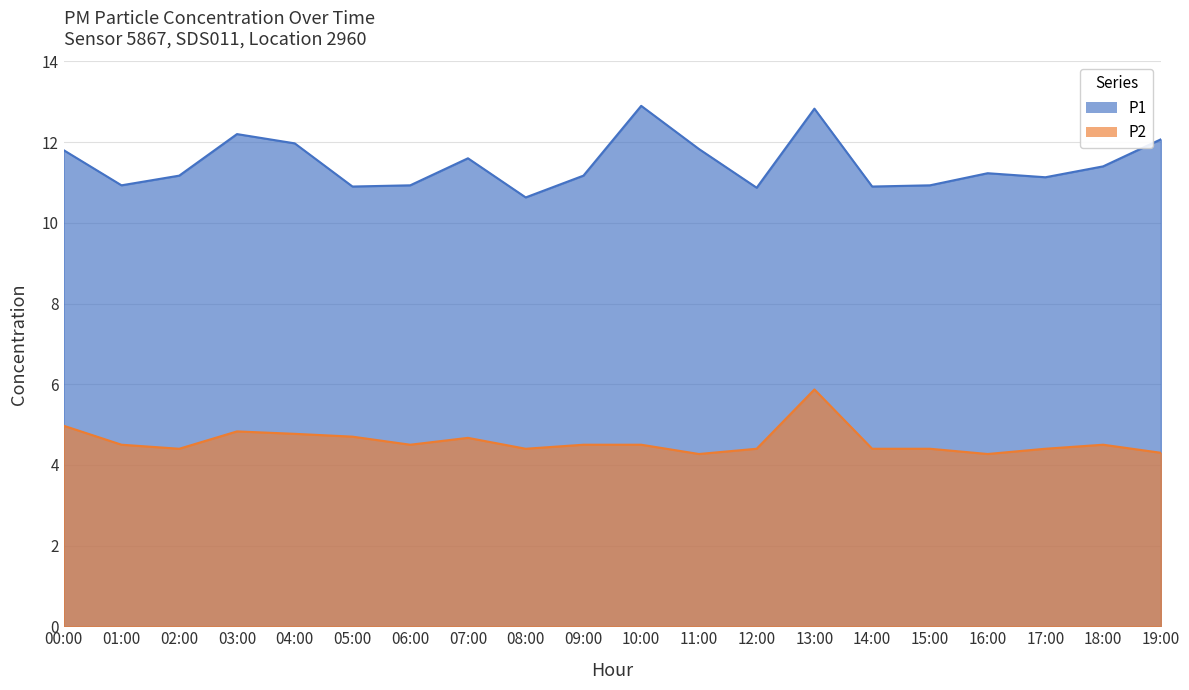

At which category does P2 reach its first local valley?

02:00